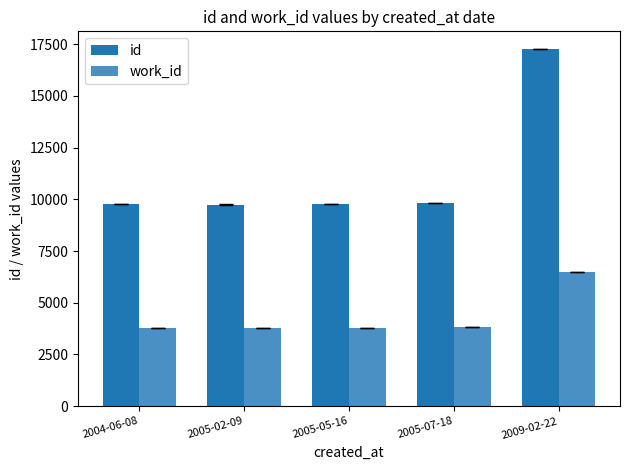

The value of work_id at 2005-05-16 is 3791.0. True or false?

True